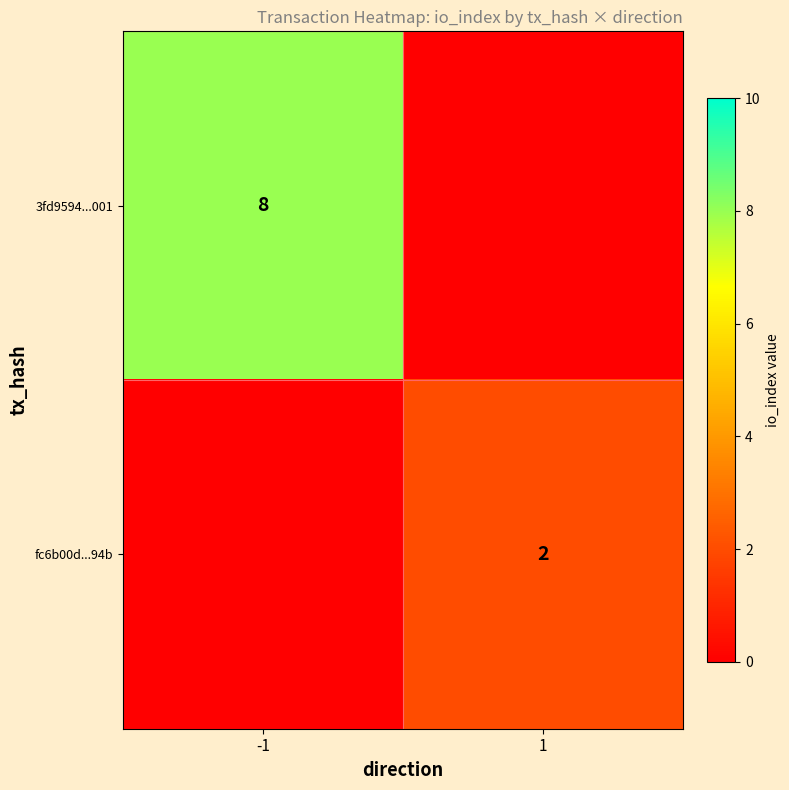

Is it true that 3fd9594...001 equals 13 at -1?

False